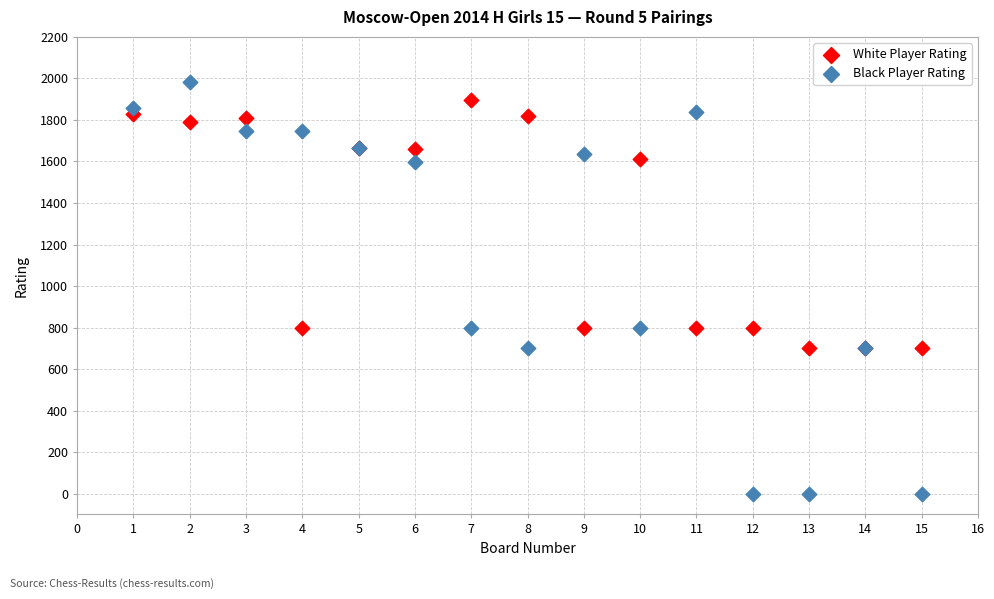

Which series reaches the minimum Y coordinate?

Black Player Rating